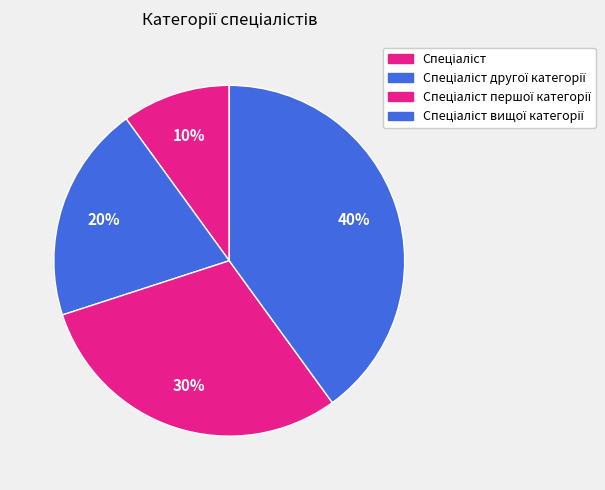

What is the smallest slice in the pie chart?

Спеціаліст